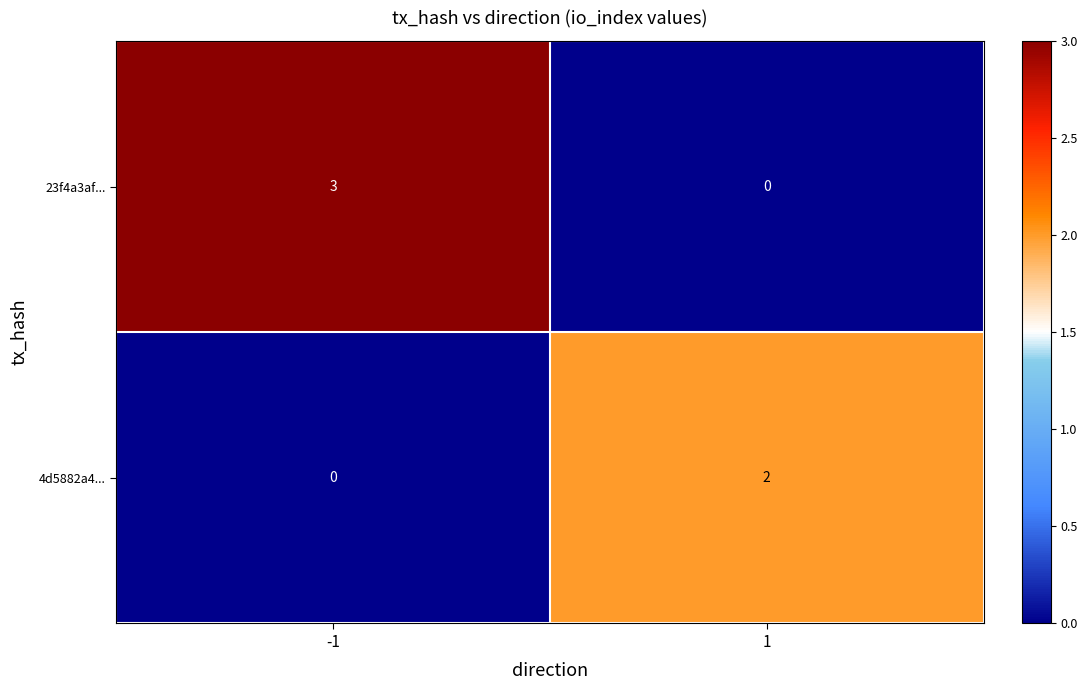

Rank the series by their maximum value, from highest to lowest.

23f4a3af..., 4d5882a4...